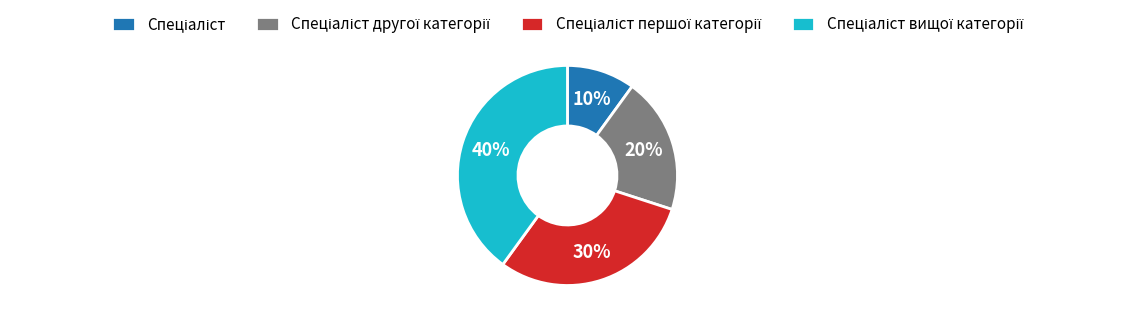

To the nearest percent, what is the difference between the largest and smallest slice percentages?

30%